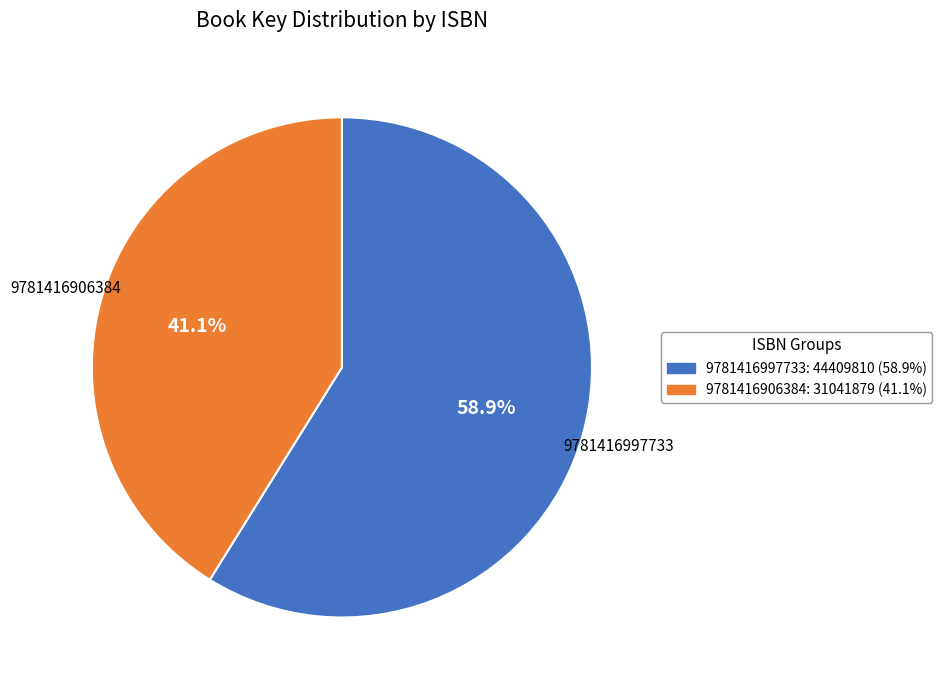

Between 9781416906384 and 9781416997733, which is larger?

9781416997733